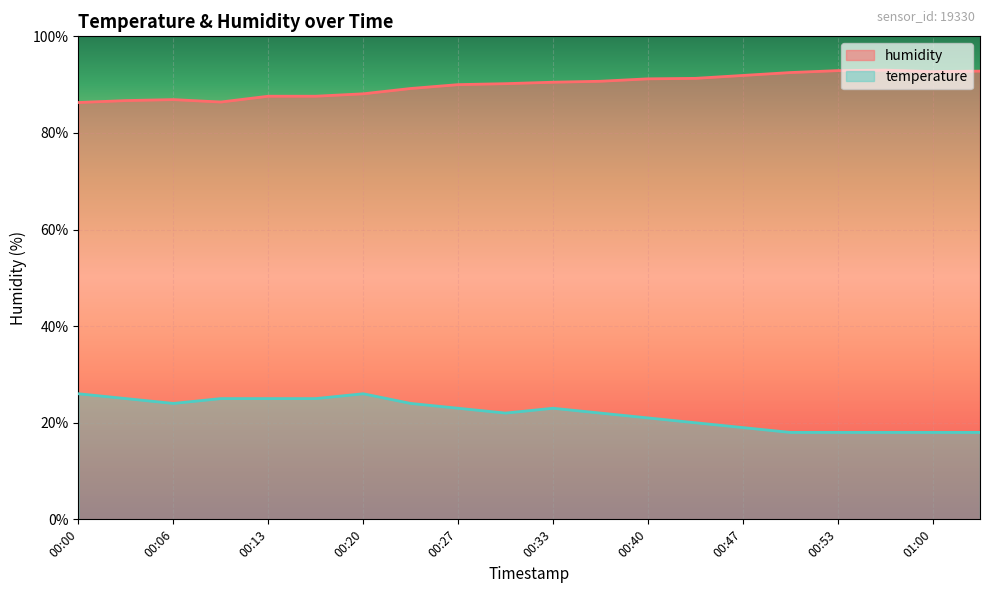

Reading left to right, list all the values displayed in this chart.

humidity: 00:00=86.3	00:03=86.7	00:06=86.9	00:10=86.4	00:13=87.6	00:17=87.6	00:20=88.1	00:23=89.2	00:27=90.0	00:30=90.2	00:33=90.5	00:37=90.7	00:40=91.2	00:43=91.3	00:47=91.9	00:50=92.5	00:53=92.9	00:57=93.0	01:00=92.7	01:04=92.8
temperature: 00:00=26.0	00:03=25.0	00:06=24.0	00:10=25.0	00:13=25.0	00:17=25.0	00:20=26.0	00:23=24.0	00:27=23.0	00:30=22.0	00:33=23.0	00:37=22.0	00:40=21.0	00:43=20.0	00:47=19.0	00:50=18.0	00:53=18.0	00:57=18.0	01:00=18.0	01:04=18.0